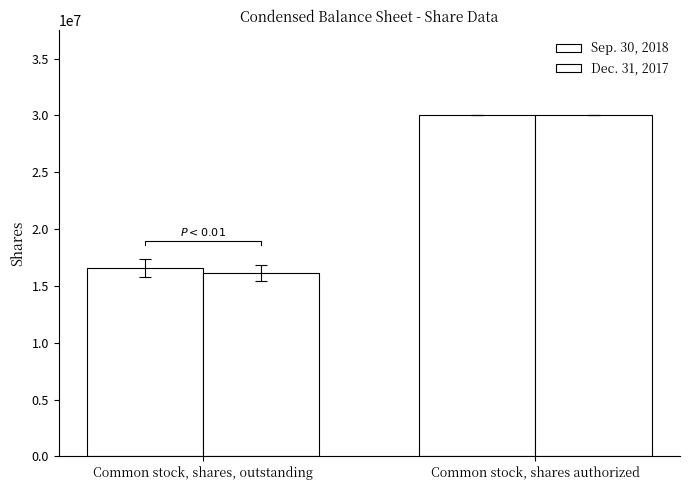

Are the bars grouped side by side (vs. stacked)?

Yes